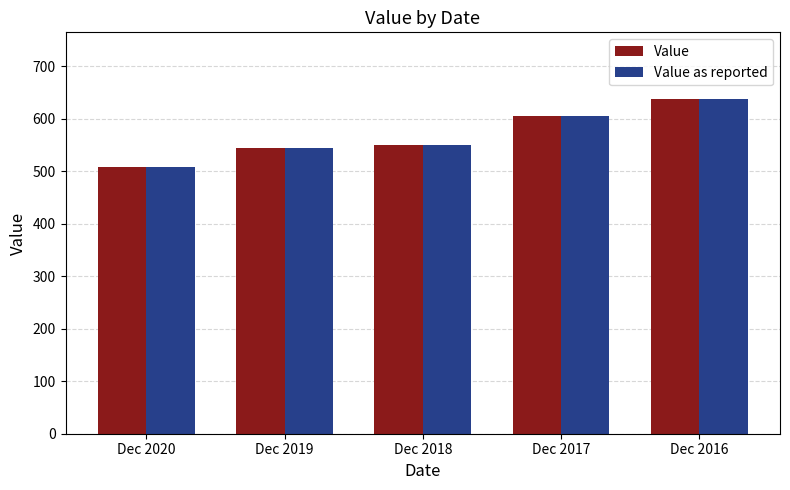

What is the value of the Value bar at the 1st from the left?

507